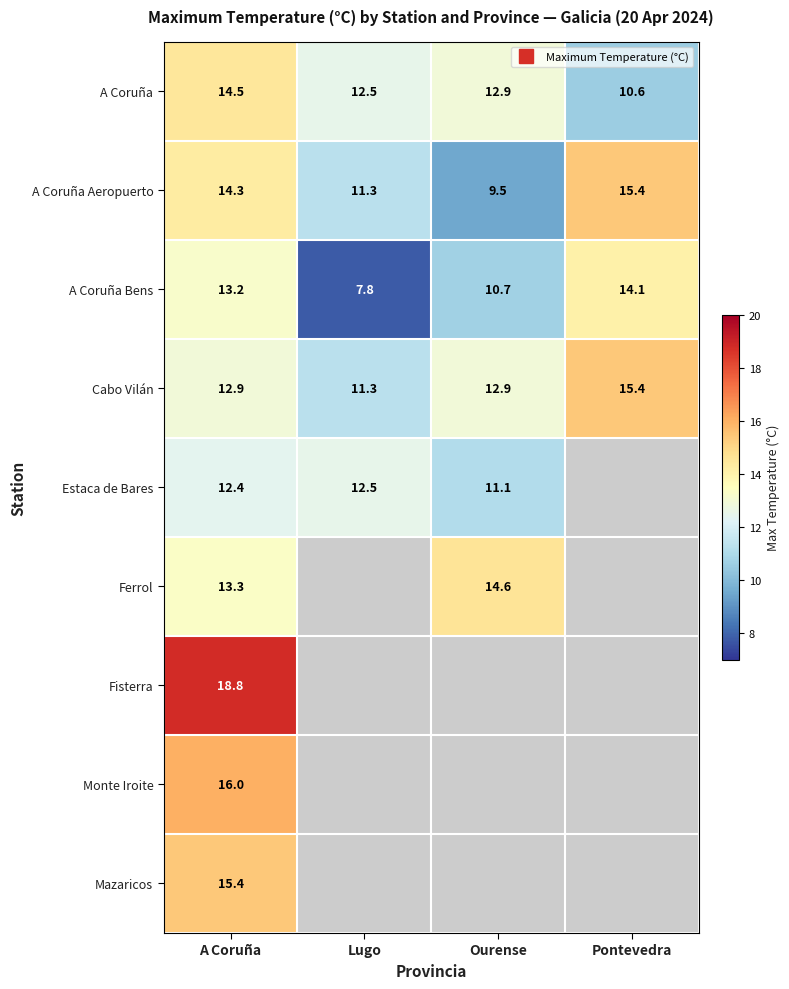

What is the total value across all series at A Coruña?

130.8